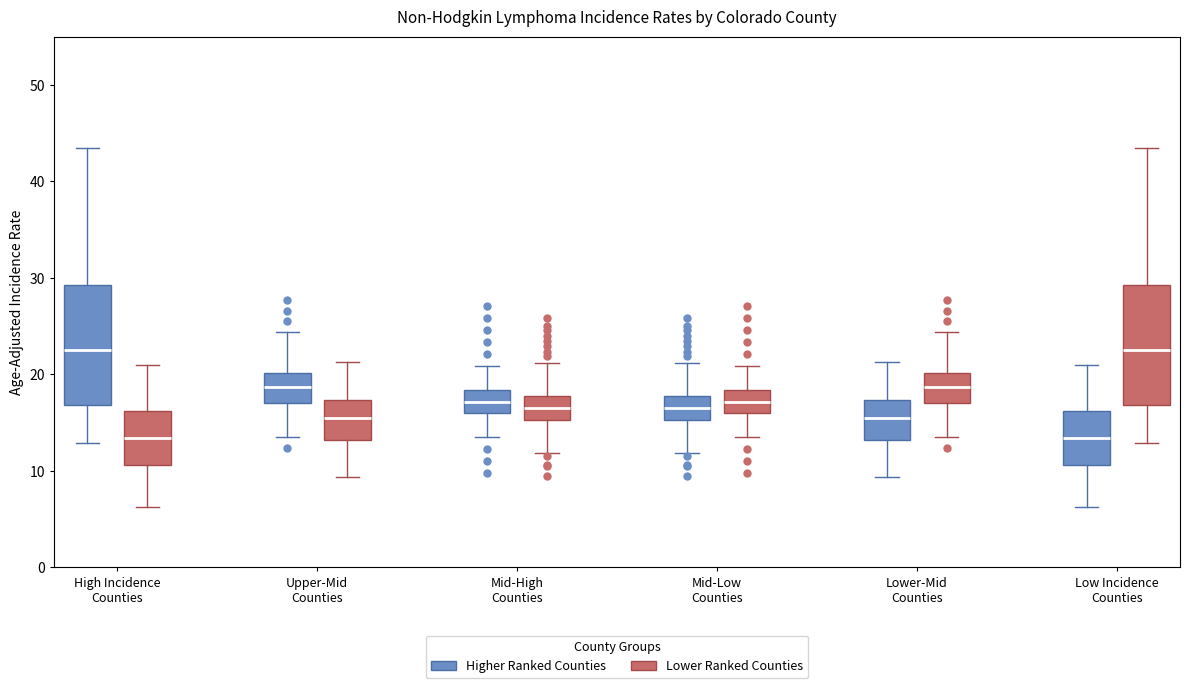

Reading left to right, transcribe this box plot: for each box, give where its median line is, the range the box spans, and where its two whiskers end, as read against the y-axis. The values are not printed on the chart, so give them approximately, as read against the axis.

High Incidence Counties (Higher Ranked Counties): median 23, box 17 to 29, whiskers 13 to 44
High Incidence Counties (Lower Ranked Counties): median 13, box 11 to 16, whiskers 6 to 21
Upper-Mid Counties (Higher Ranked Counties): median 19, box 17 to 20, whiskers 13 to 24
Upper-Mid Counties (Lower Ranked Counties): median 15, box 13 to 17, whiskers 9 to 21
Mid-High Counties (Higher Ranked Counties): median 17, box 16 to 18, whiskers 14 to 21
Mid-High Counties (Lower Ranked Counties): median 17, box 15 to 18, whiskers 12 to 21
Mid-Low Counties (Higher Ranked Counties): median 17, box 15 to 18, whiskers 12 to 21
Mid-Low Counties (Lower Ranked Counties): median 17, box 16 to 18, whiskers 14 to 21
Lower-Mid Counties (Higher Ranked Counties): median 15, box 13 to 17, whiskers 9 to 21
Lower-Mid Counties (Lower Ranked Counties): median 19, box 17 to 20, whiskers 13 to 24
Low Incidence Counties (Higher Ranked Counties): median 13, box 11 to 16, whiskers 6 to 21
Low Incidence Counties (Lower Ranked Counties): median 23, box 17 to 29, whiskers 13 to 44